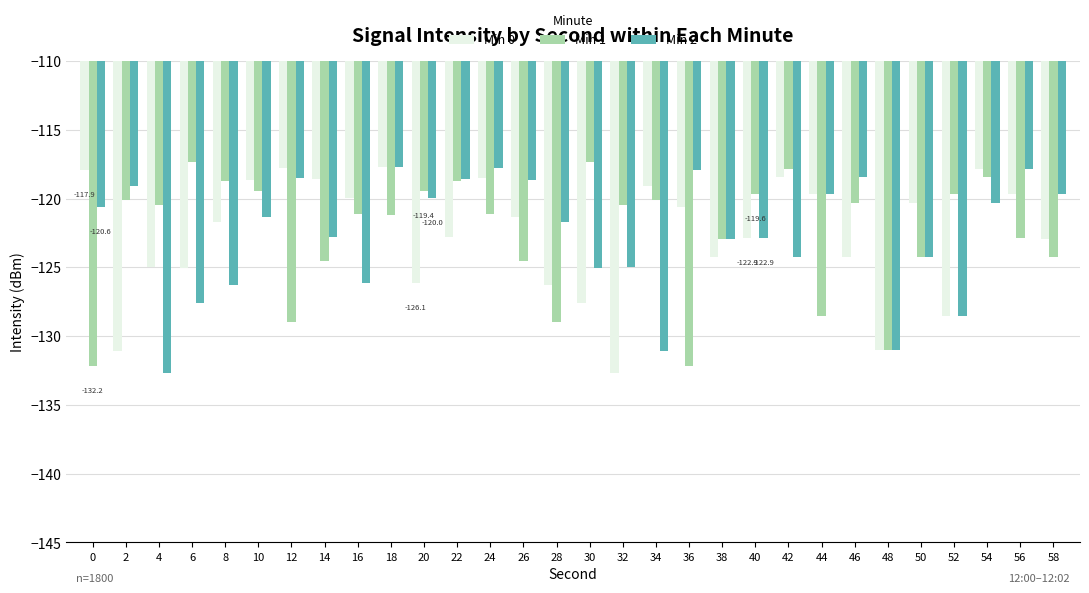

Count the number of data series in this chart.

3